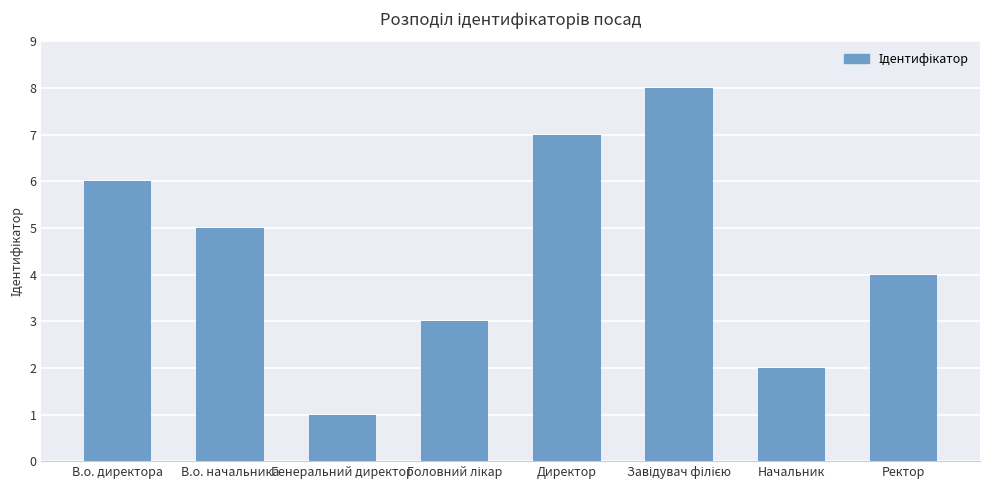

Reading left to right, what are all the values shown in this chart?

6	5	1	3	7	8	2	4